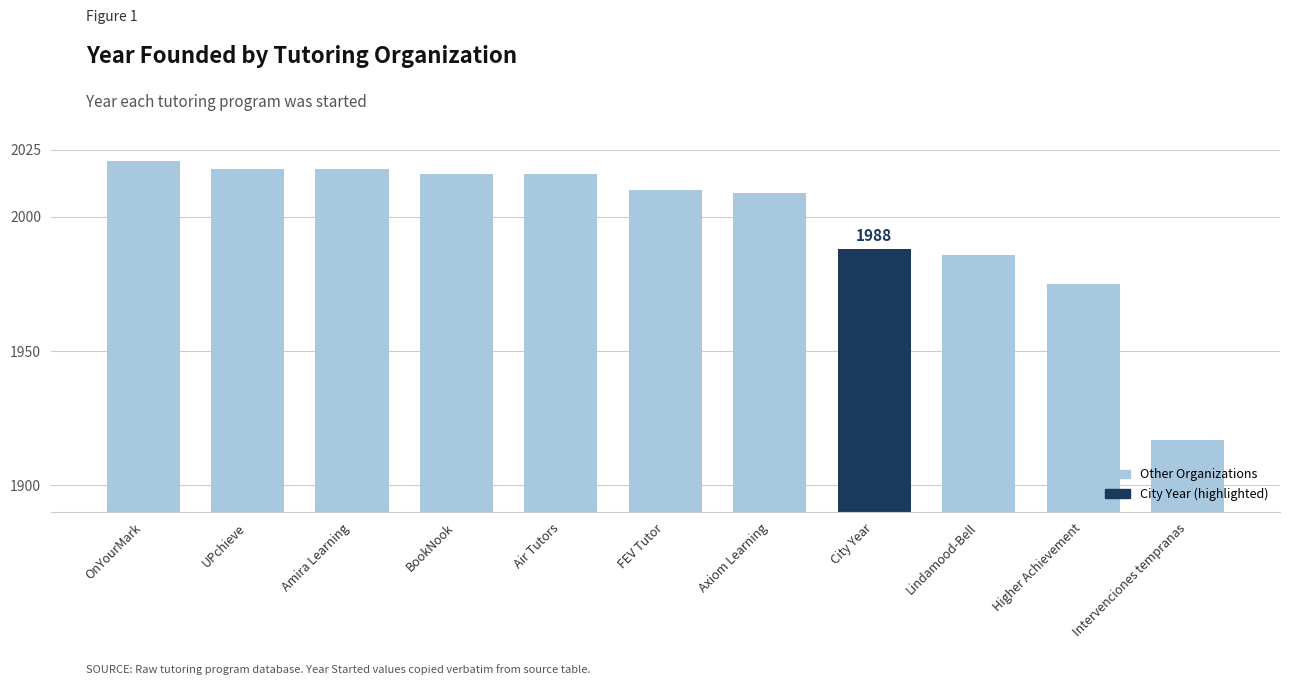

The value at FEV Tutor is 2667. True or false?

False